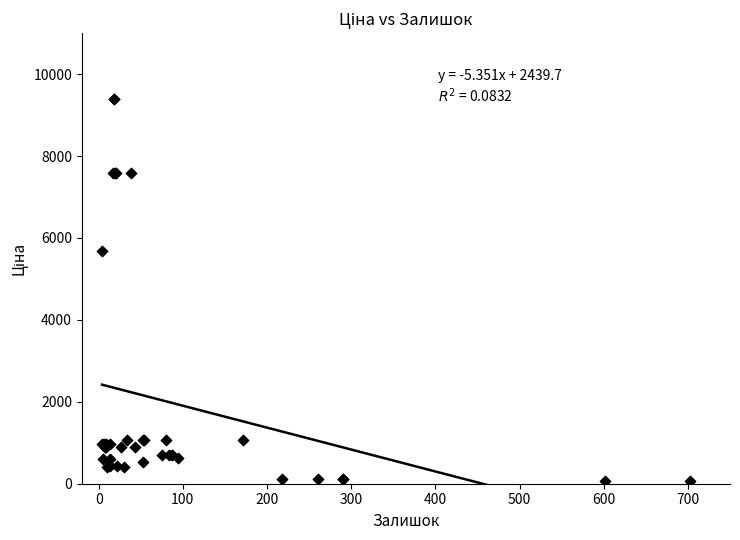

What Y value in the scatter plot is closest to 4720?

5673.8